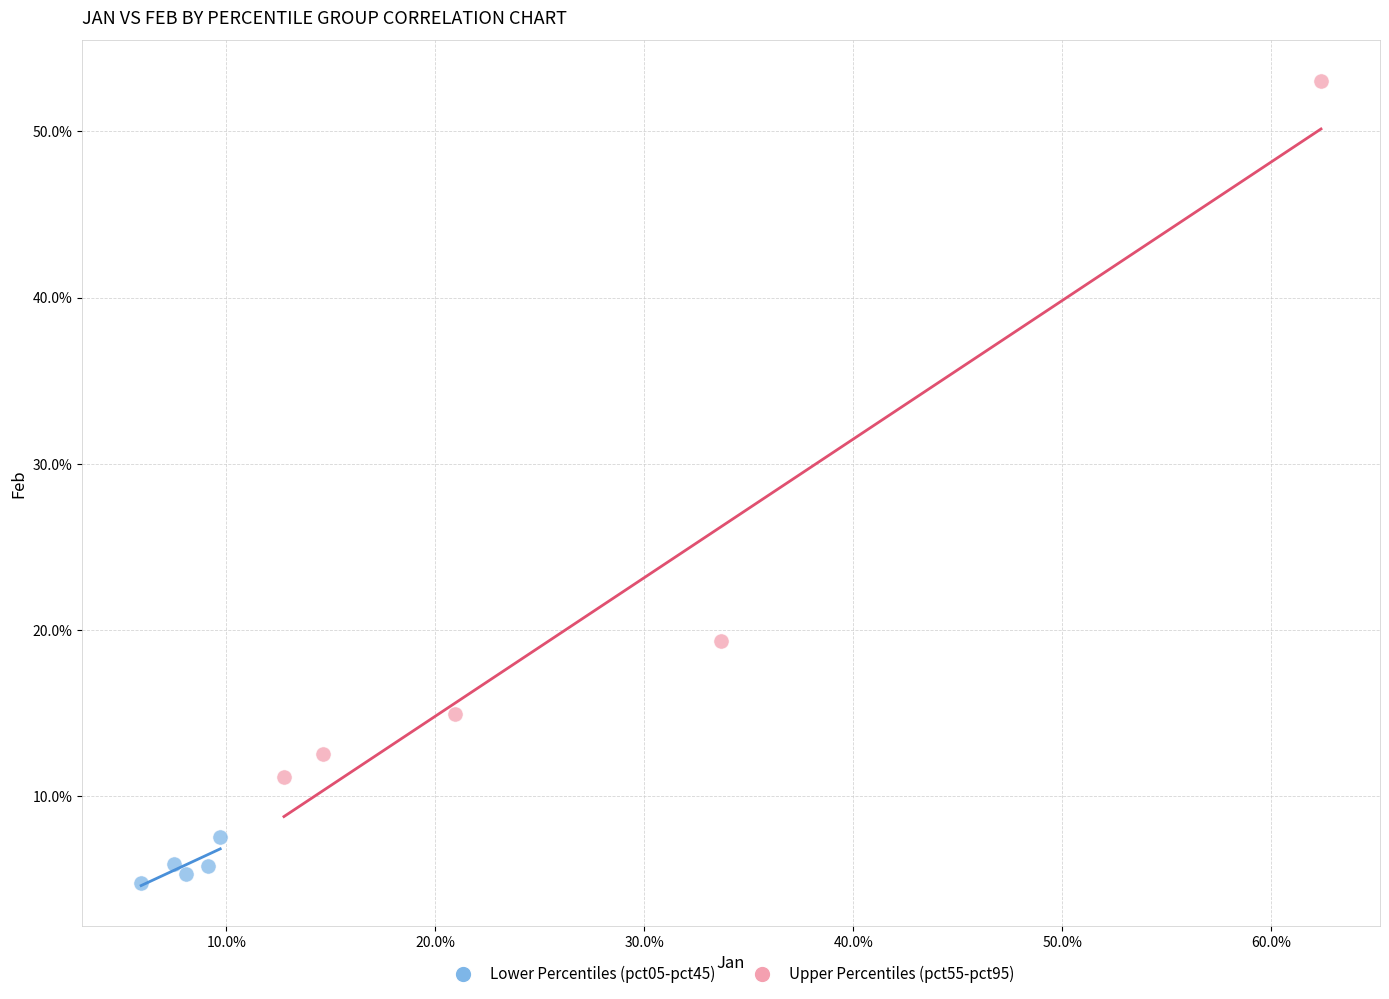

What are all the series names shown in the legend?

Lower Percentiles (pct05-pct45), Upper Percentiles (pct55-pct95)